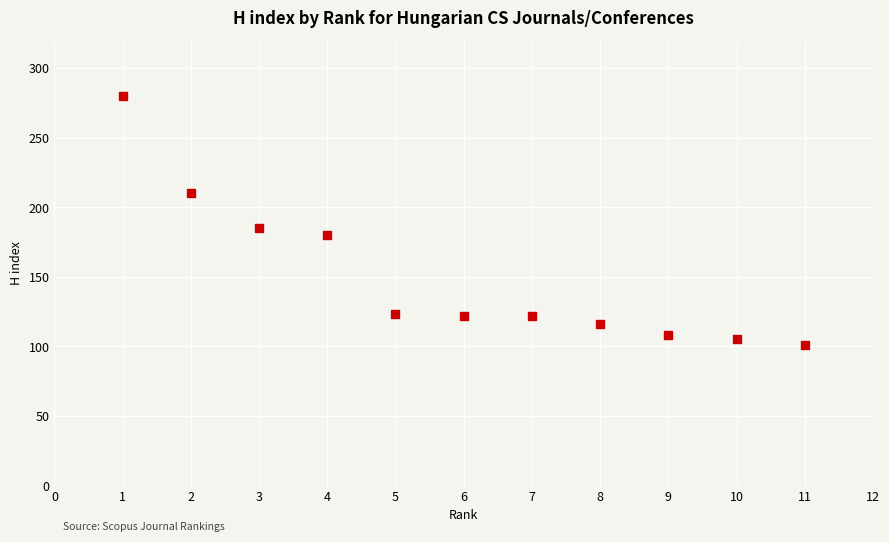

What is the range of Y values (max minus min)?

179